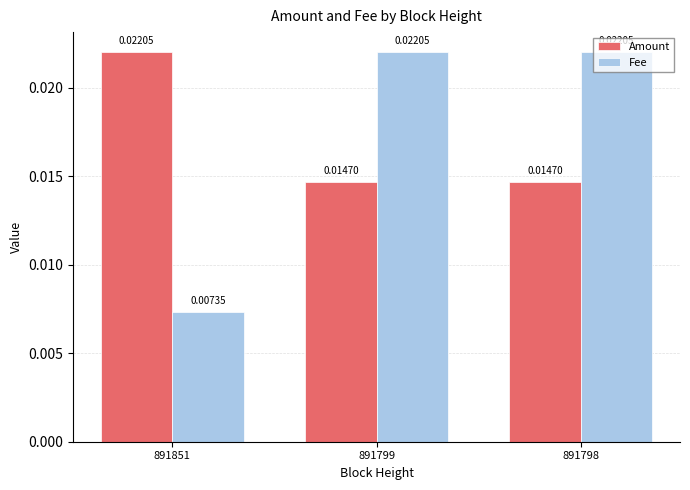

What are all the series names shown in the legend?

Amount, Fee